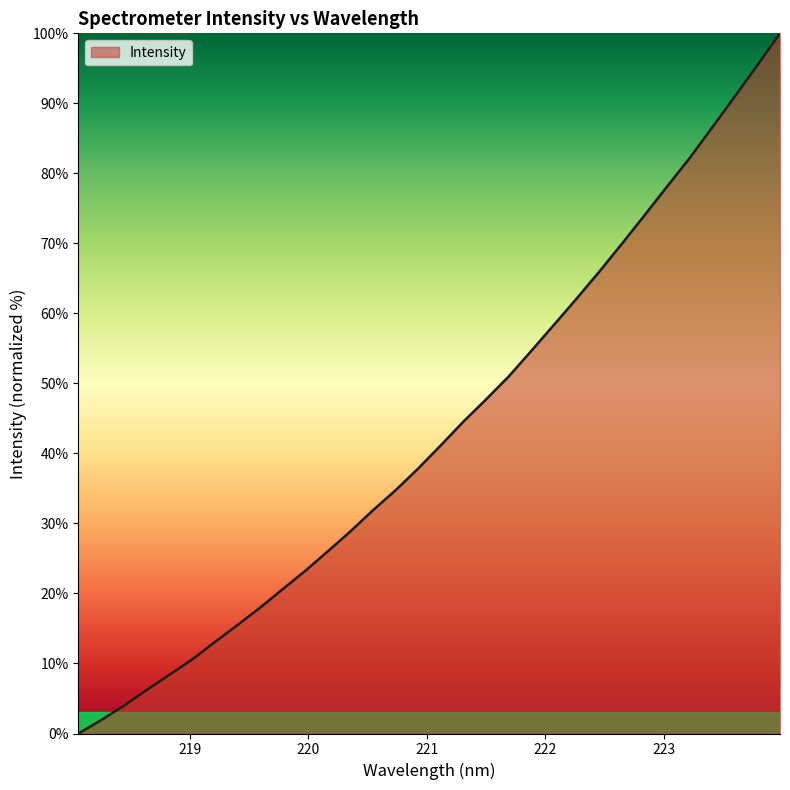

What is the greatest value displayed?

100.0